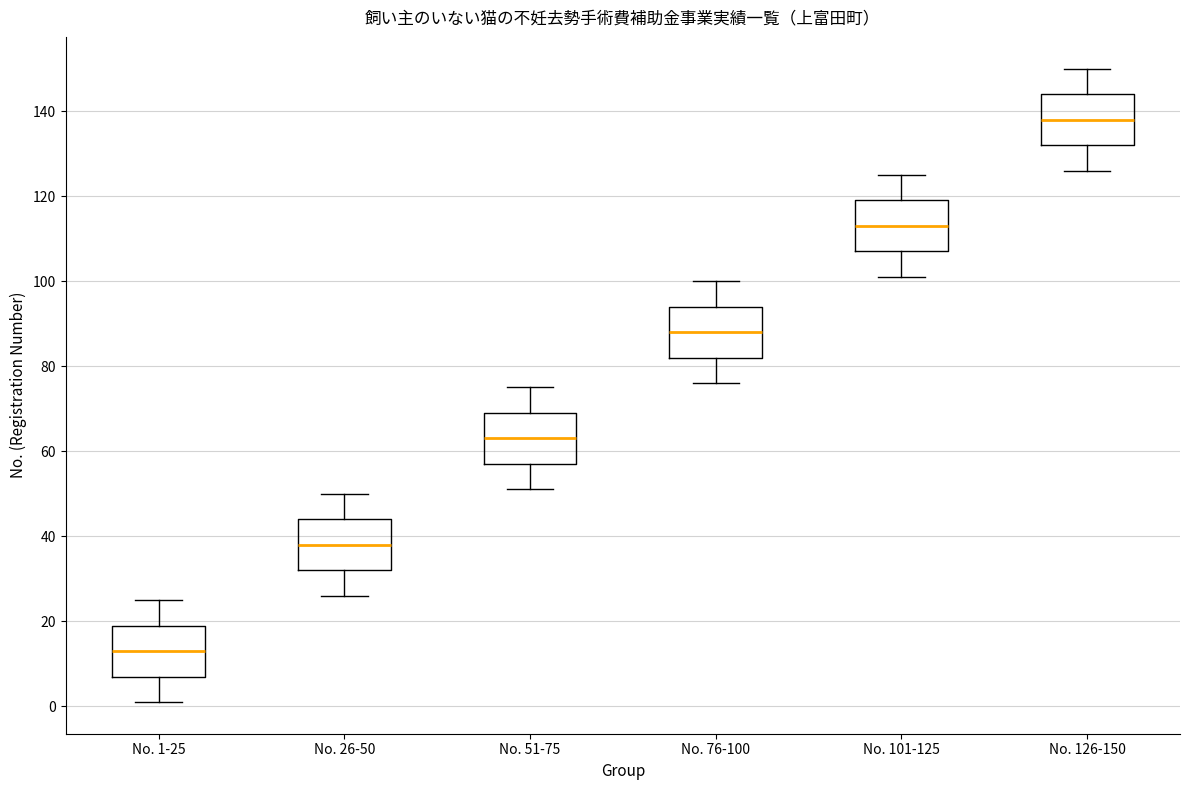

Which box's median line is the lowest?

No. 1-25